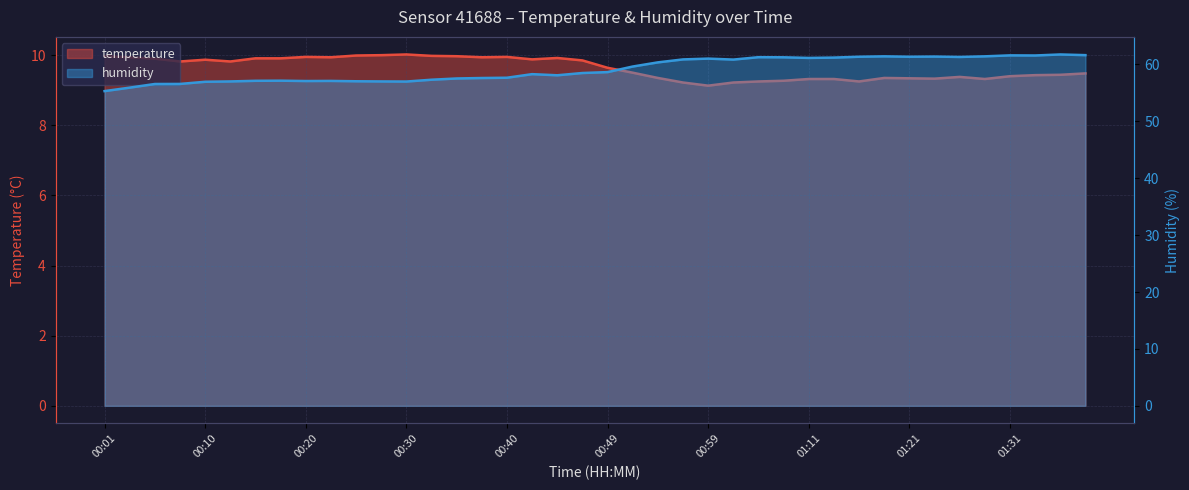

Which has a higher value, 17 or 38?

17